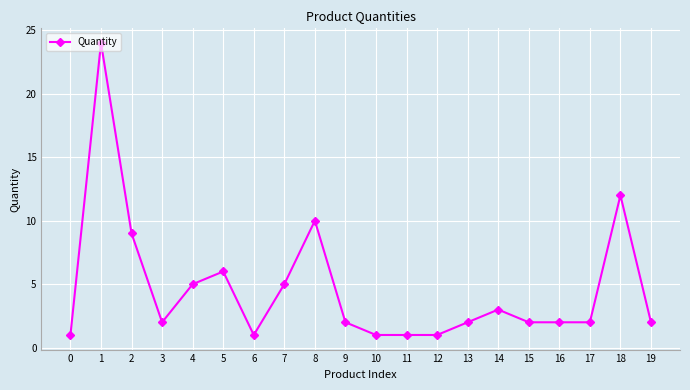

Read the value at 11.

1